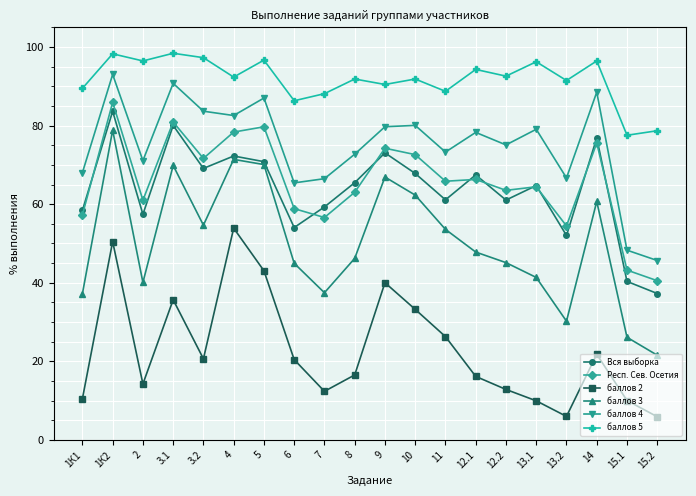

At how many categories does at least one series exceed 51?

20